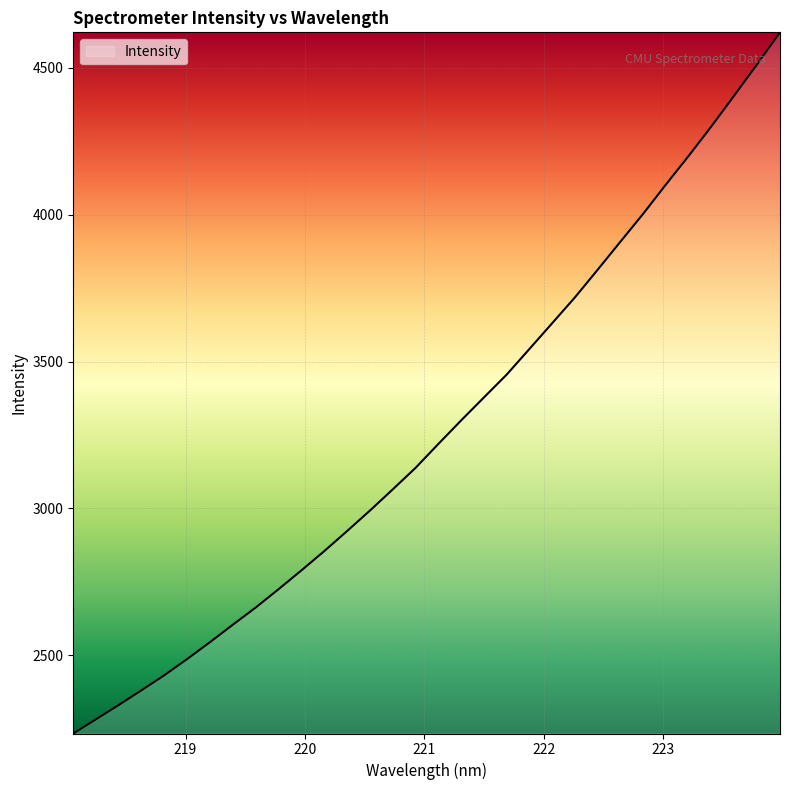

How many series are shown in this chart?

1